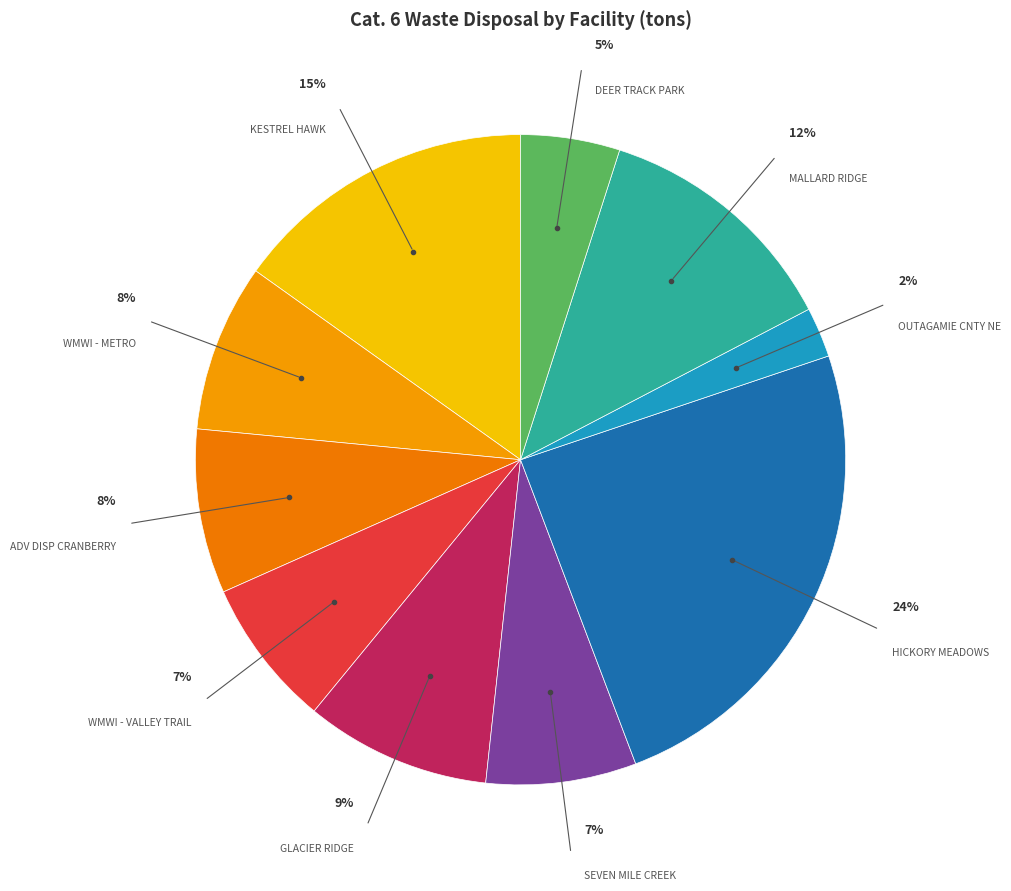

To the nearest percent, what is the average slice percentage?

10%